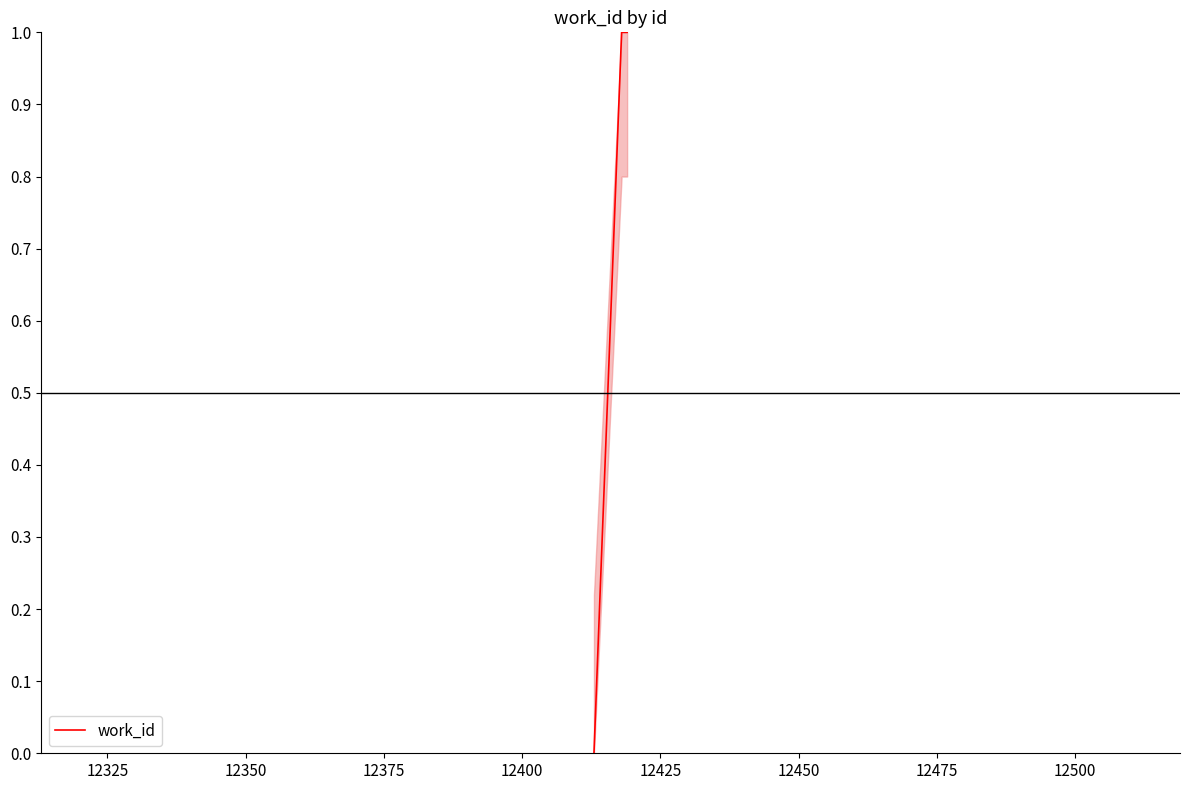

What is the value of the 3rd point from the left?

1